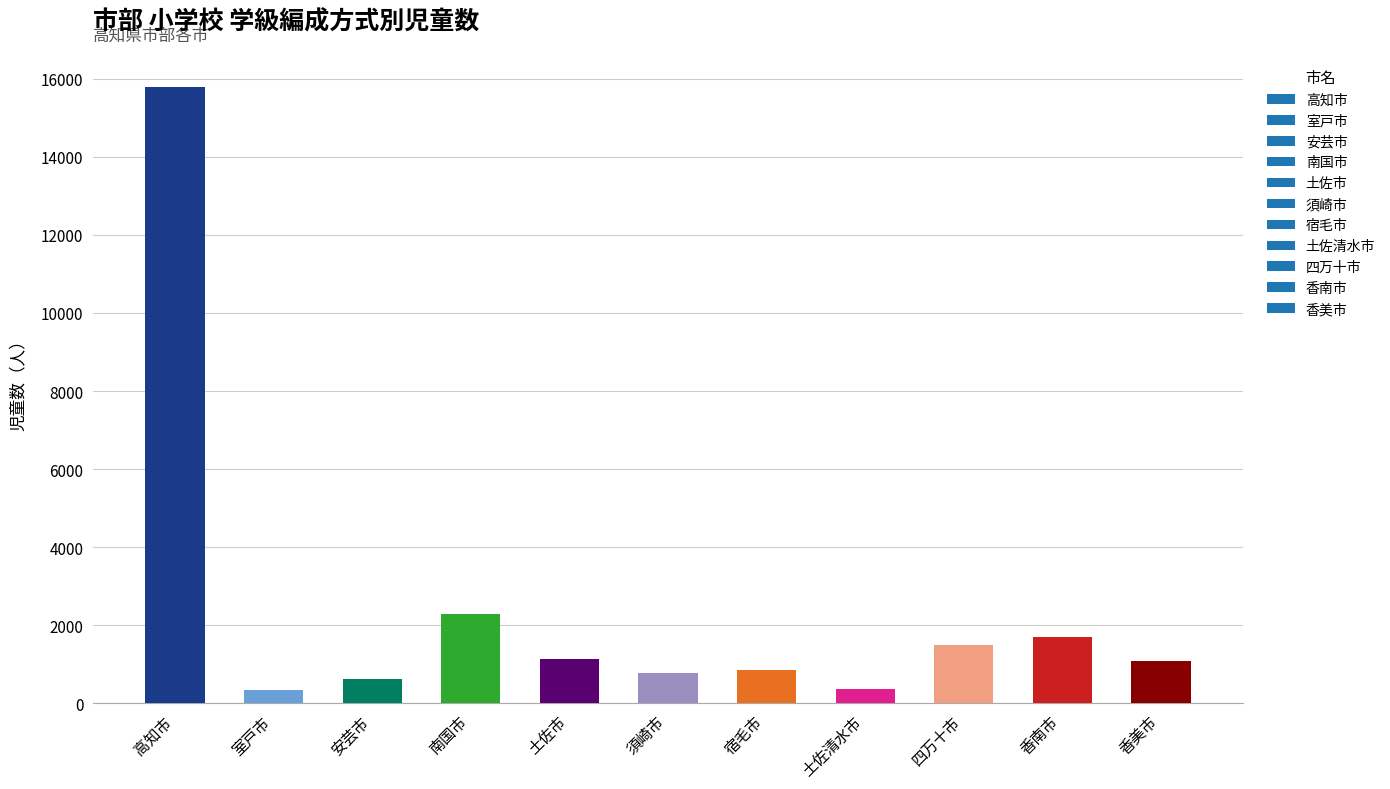

What is the difference between the values at 土佐清水市 and 須崎市?

405